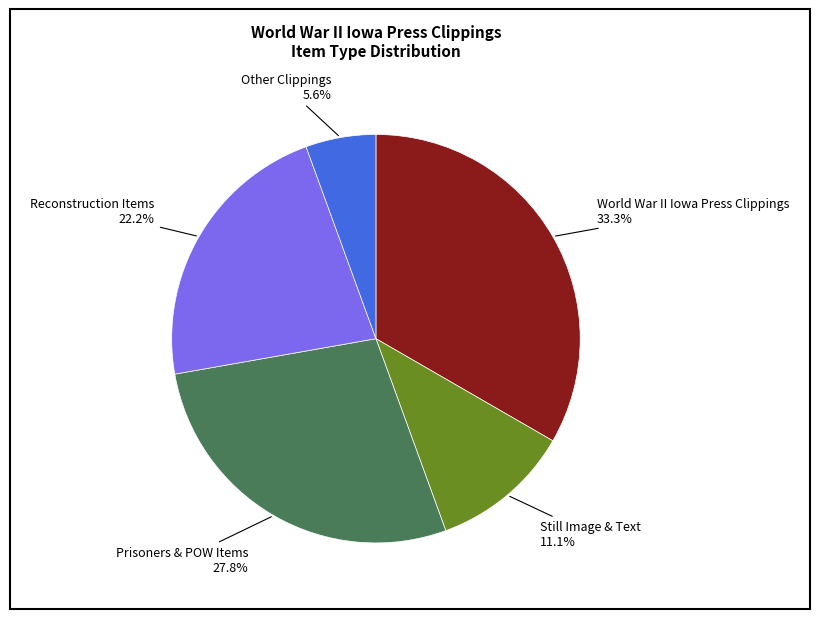

Is there any slice that represents more than half of the pie?

No